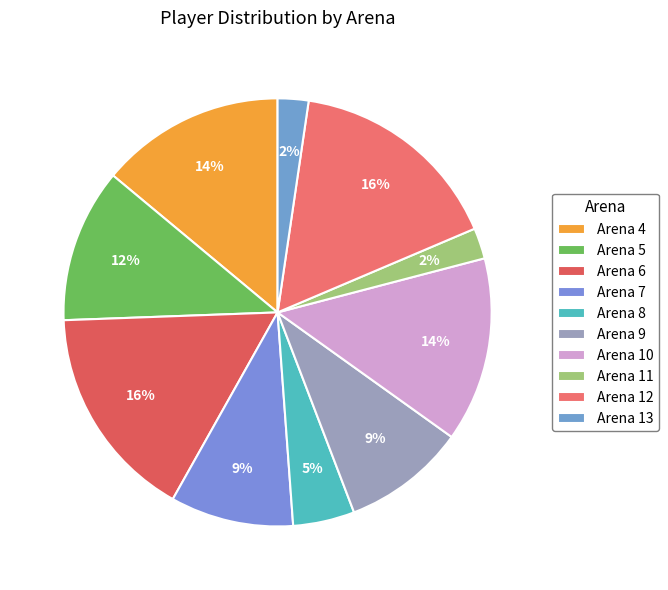

Which has a higher value, Arena 5 or Arena 13?

Arena 5